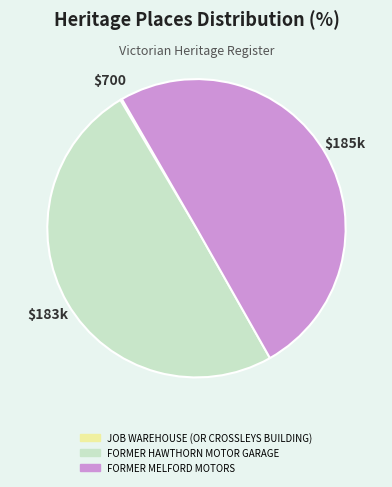

Approximately how many times larger is the value at FORMER MELFORD MOTORS compared to FORMER HAWTHORN MOTOR GARAGE?

1.0